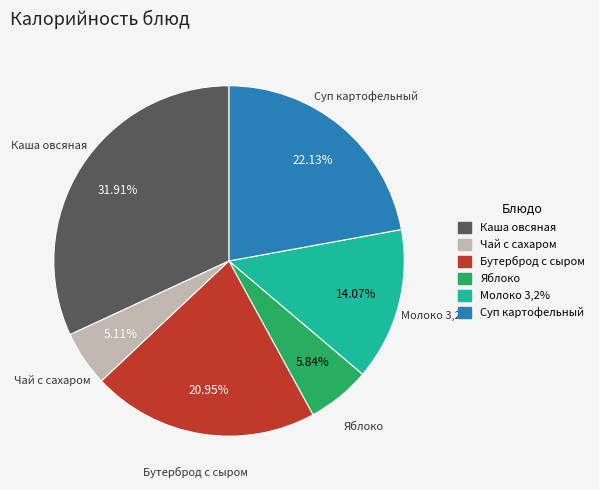

To the nearest percent, what is the difference between the largest and smallest slice percentages?

27%